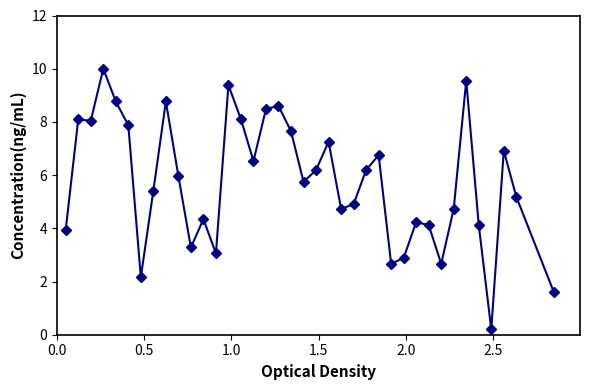

Does the chart have visible grid lines?

No